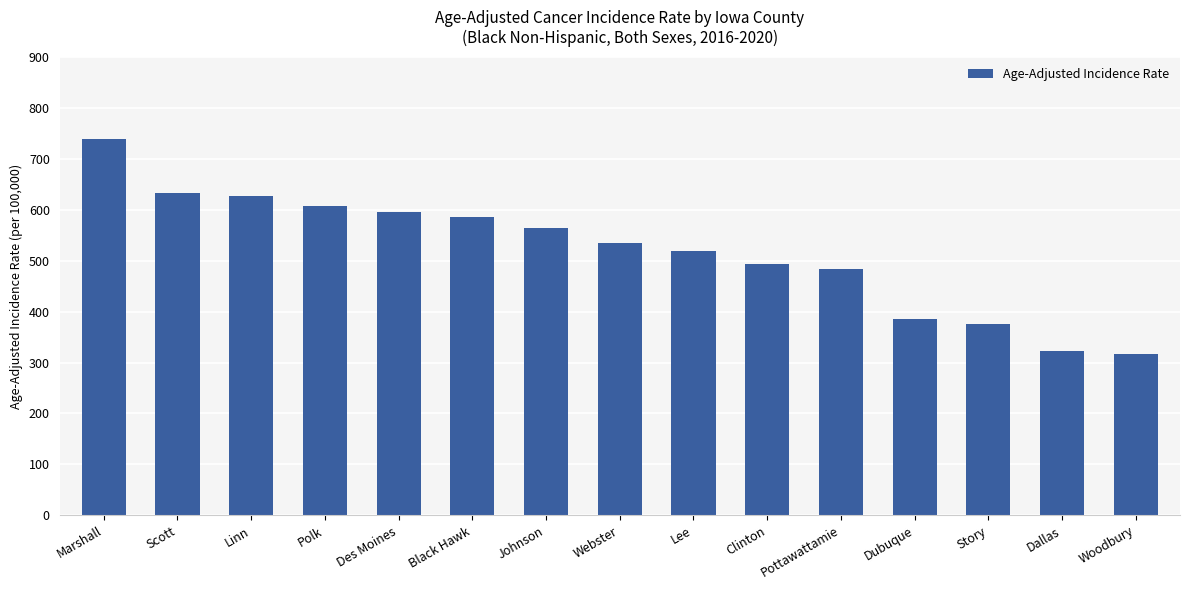

What is the average value?

518.8